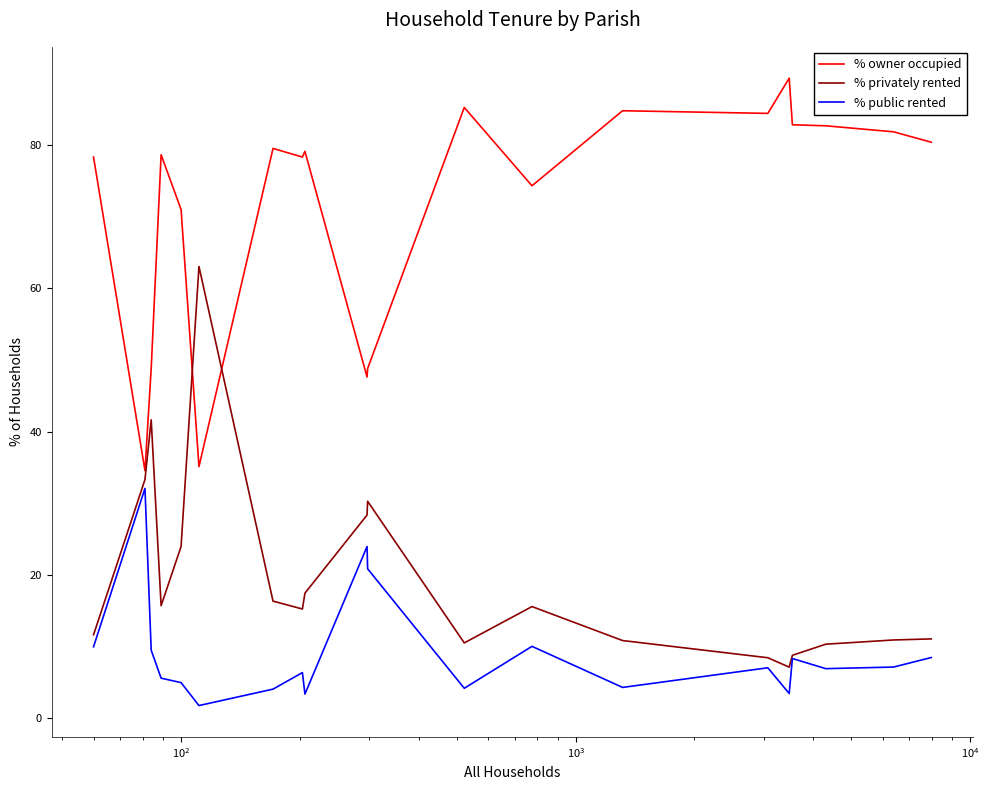

True or false: % owner occupied and % public rented intersect in this chart.

False